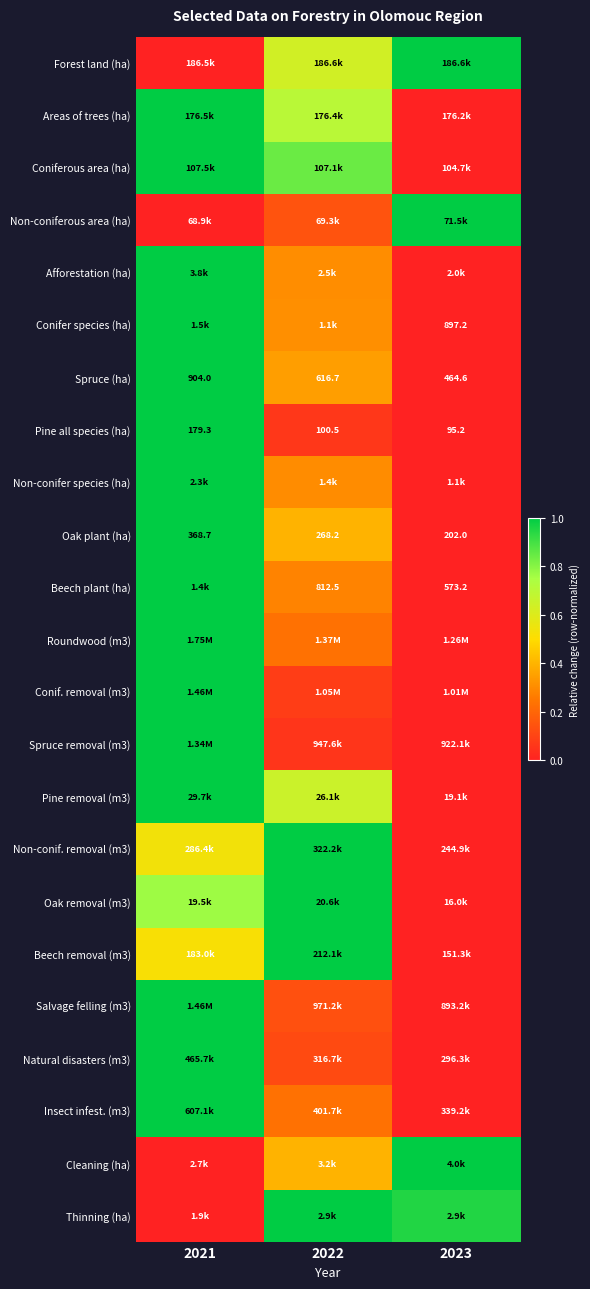

Is it true that Roundwood (m3) equals 0.3 at 2021?

False